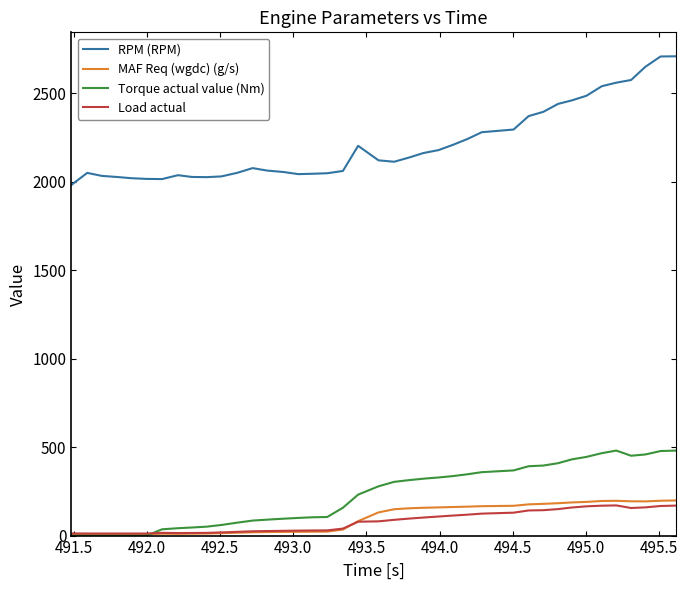

True or false: Load actual and RPM (RPM) cross at least once.

False